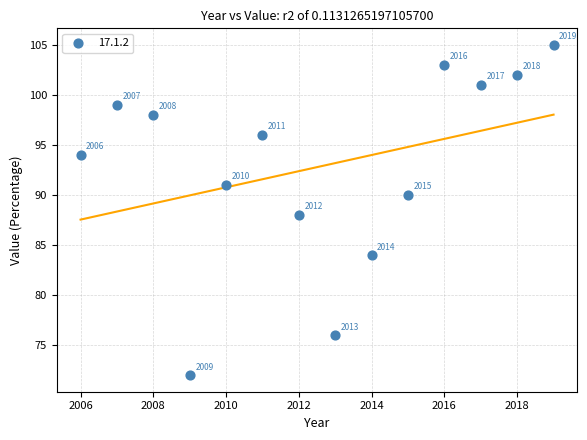

What is the range of Y values (max minus min)?

33